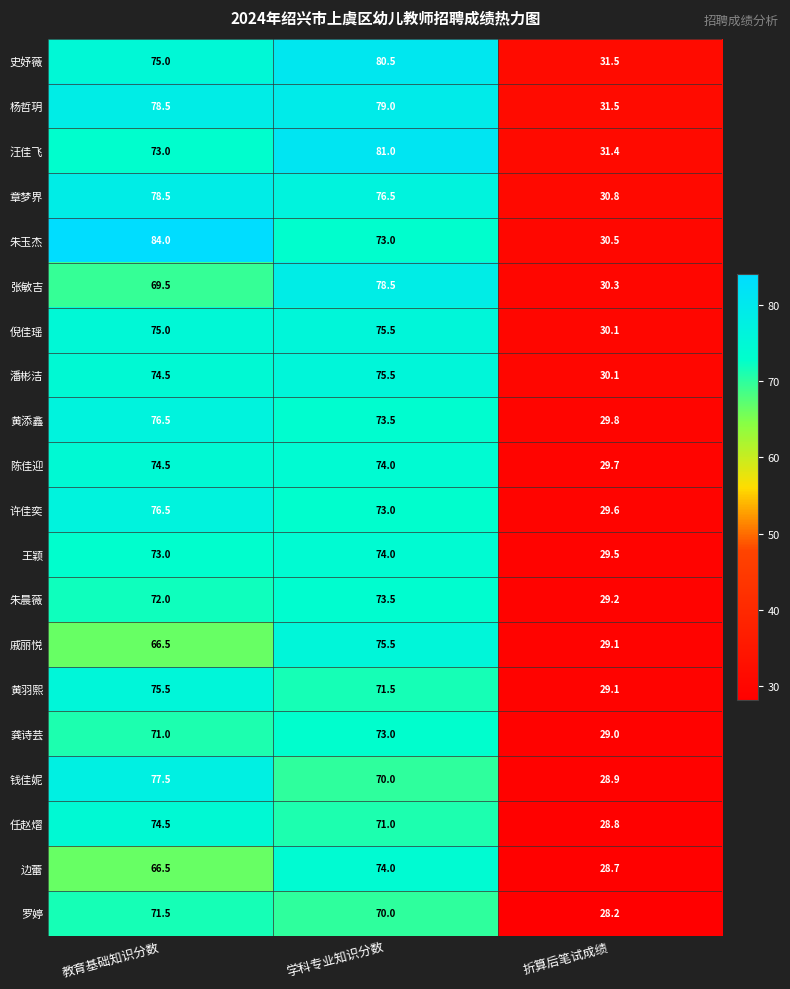

What is the sum of the 张敏吉 values at 折算后笔试成绩 and 教育基础知识分数?

99.8